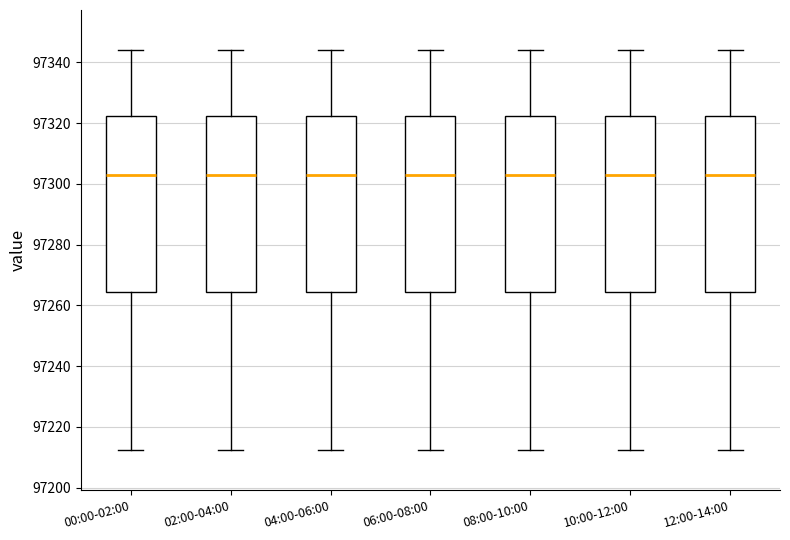

Where does the lower whisker of the box for 00:00-02:00 end on the y-axis? The values are not printed on the chart, so give them approximately, as read against the axis.

97212